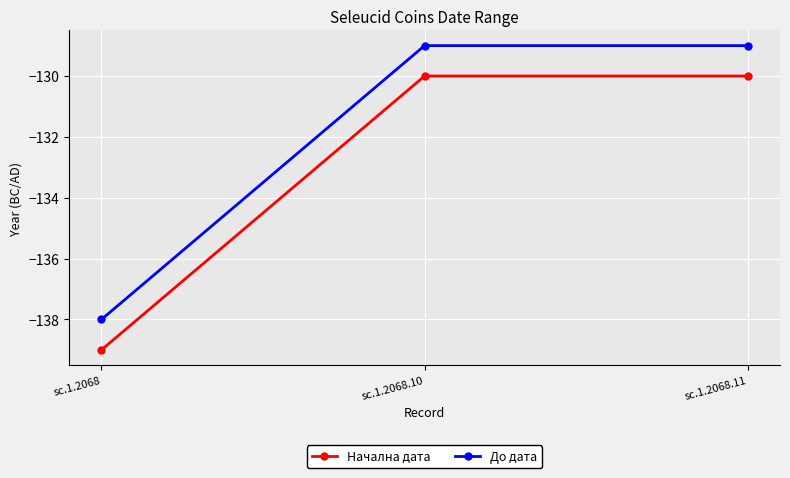

What are all the series names shown in the legend?

Начална дата, До дата